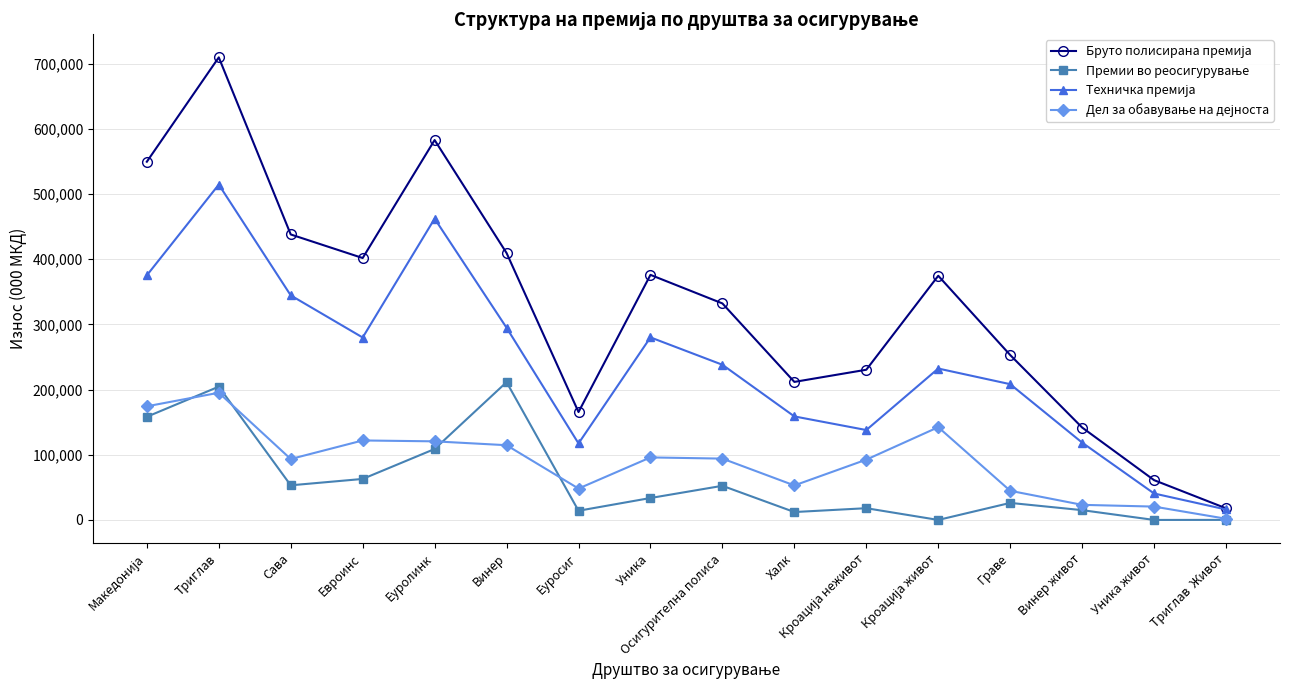

What is the spread (max minus min) of values at Сава?

384901